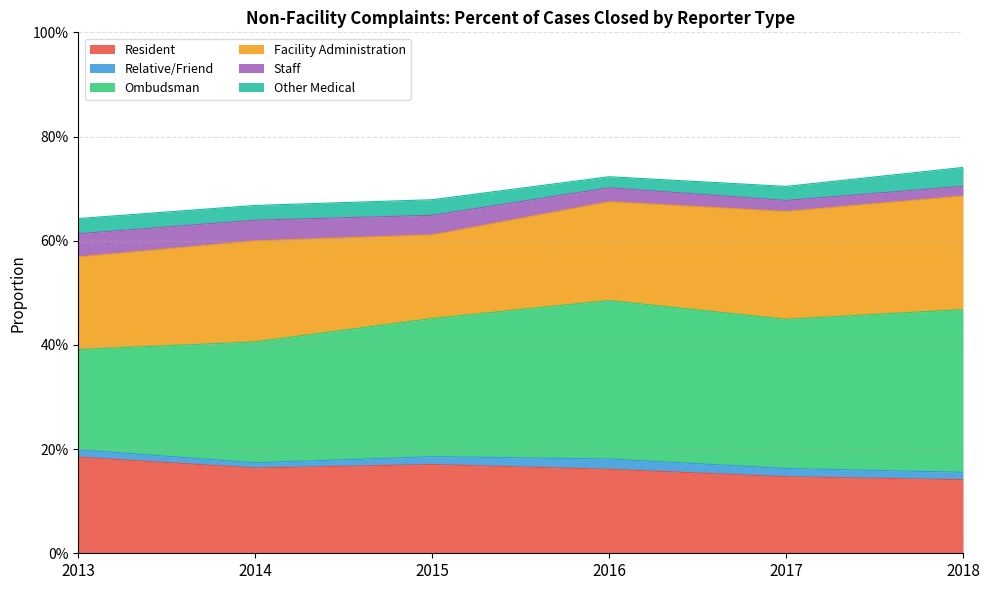

At which category does Facility Administration reach its first local valley?

2015